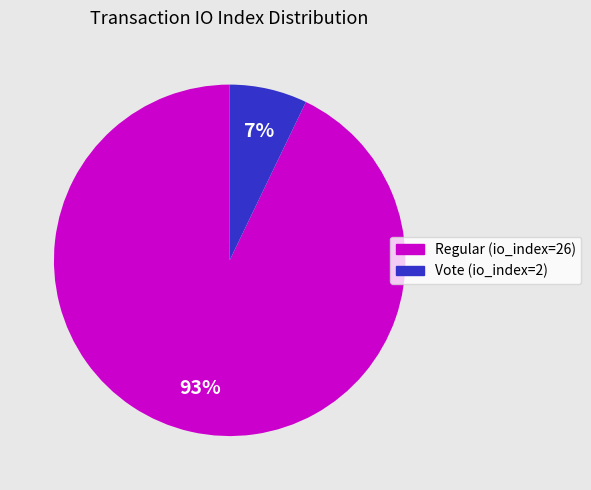

Is Regular (io_index=26) the majority of the pie?

Yes